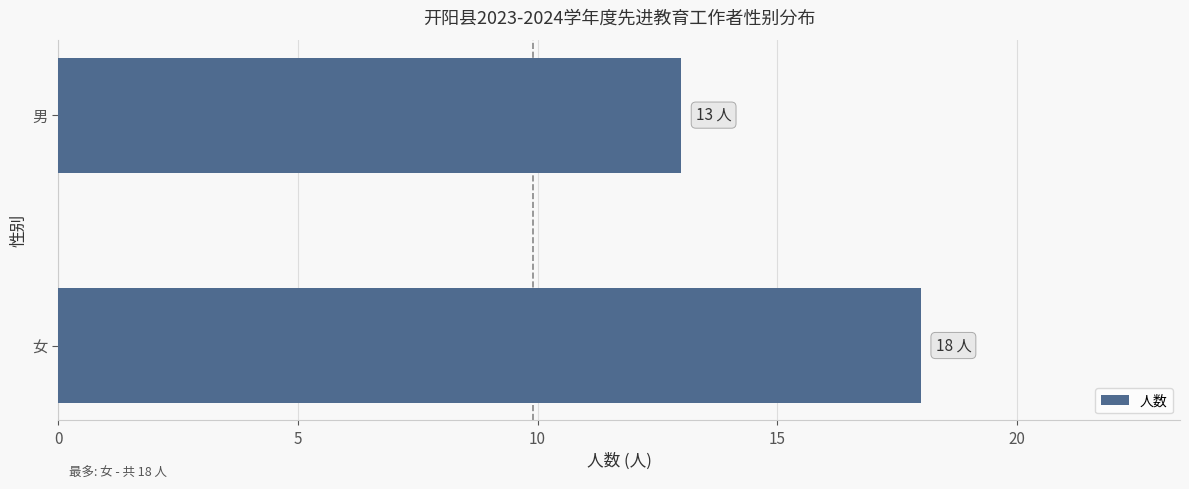

Reading bottom to top, list all the values displayed in this chart.

18	13